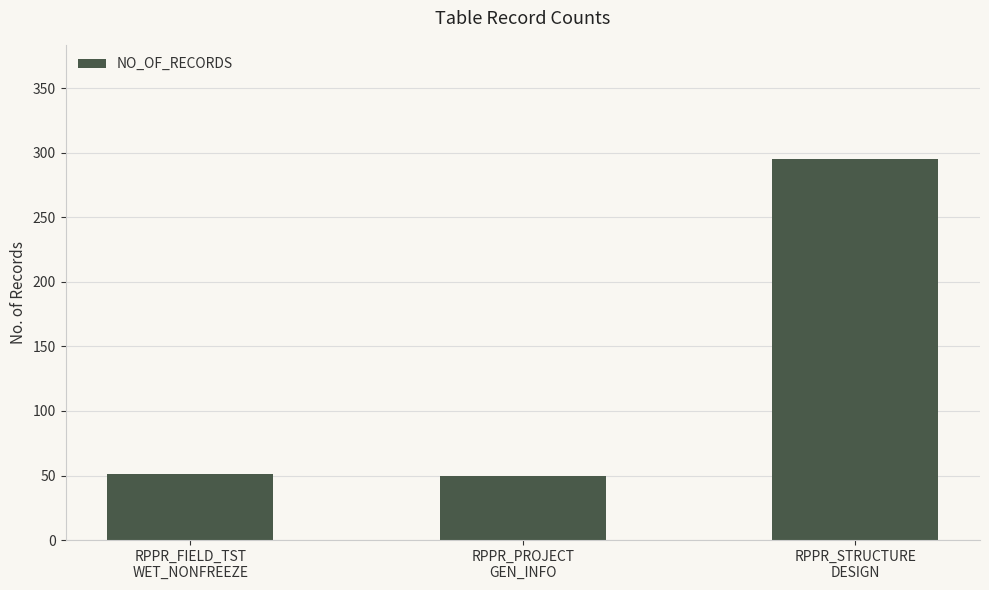

What is the average value?

132